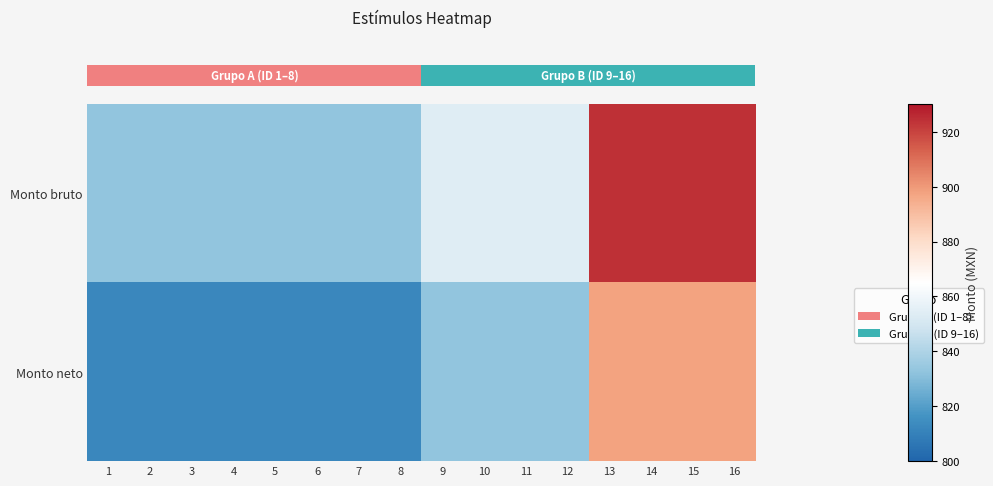

At which category does the chart reach its minimum across all series?

1